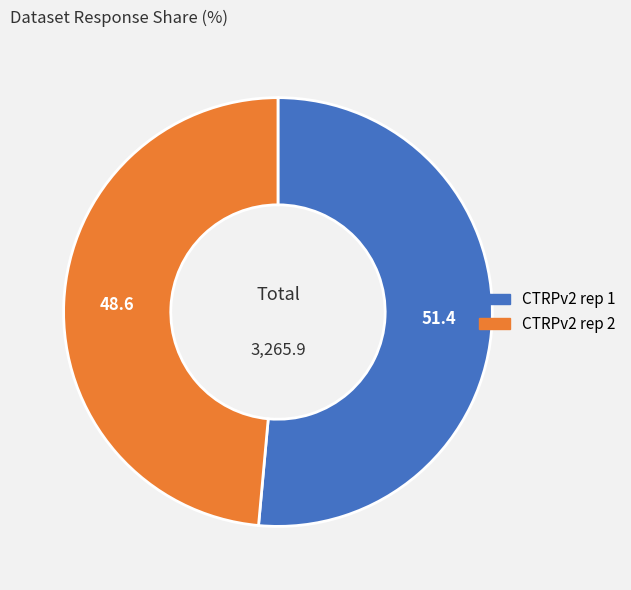

Which category has the smallest portion of the pie?

CTRPv2 rep 2